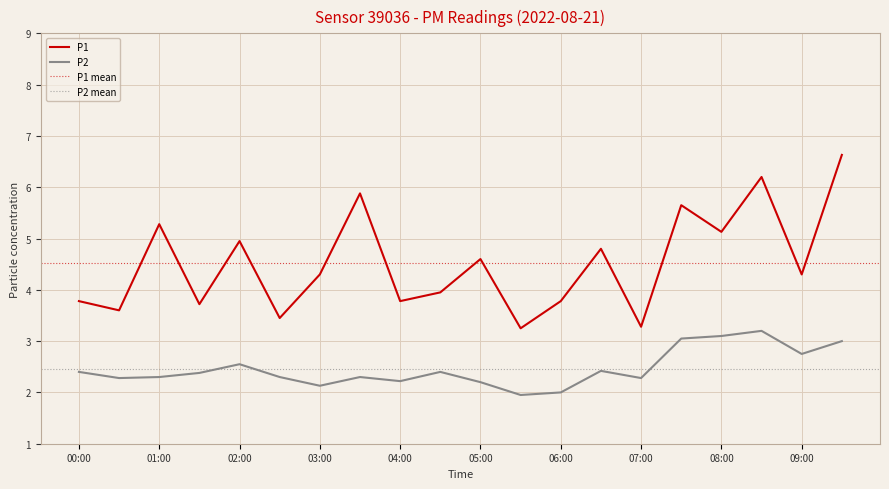

At which label is P1 closest to 4?

04:30